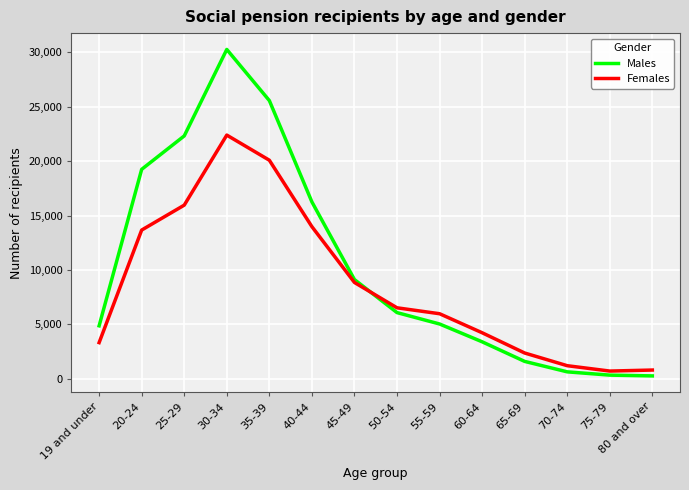

What position from the right is 25-29?

12